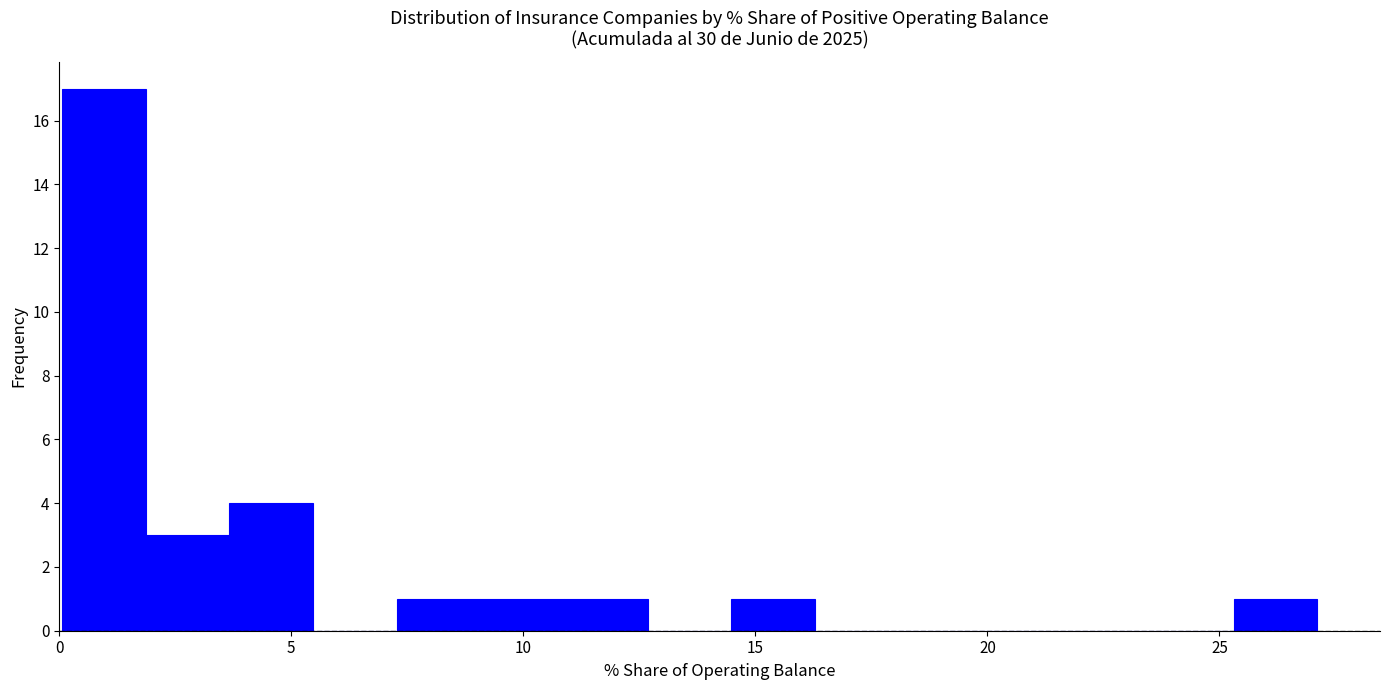

Read against the x-axis, roughly where is the centre of the tallest bar?

1.0